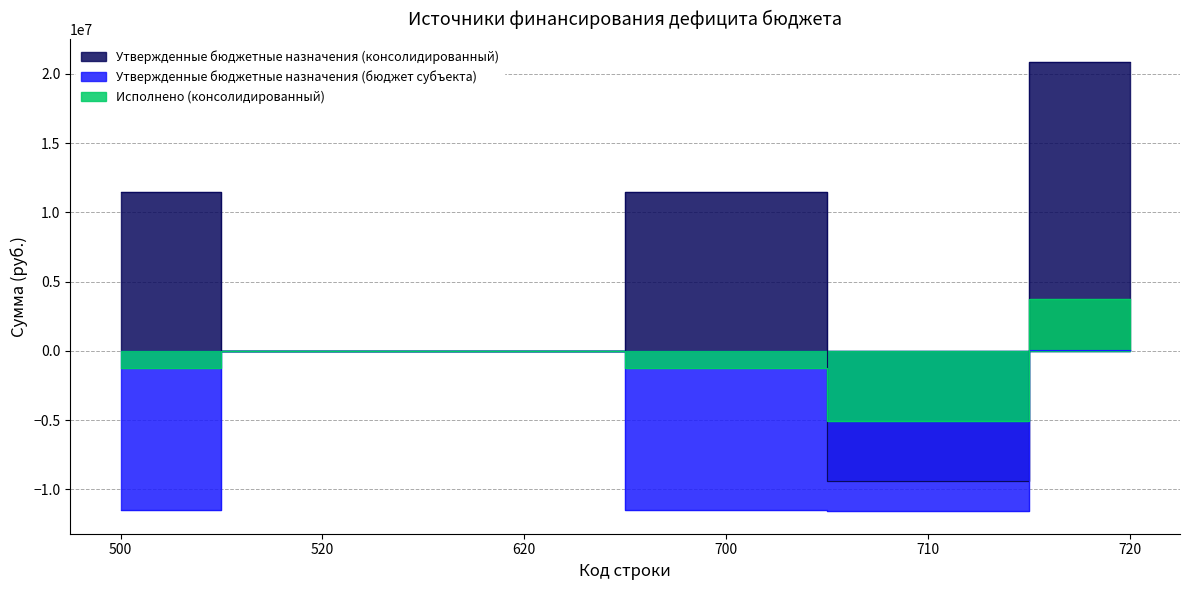

At how many categories does at least one series exceed -4459698?

5